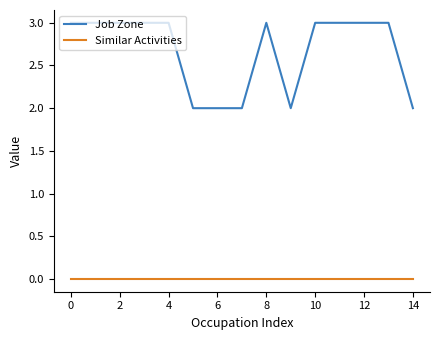

Reading left to right, extract all data points from this chart.

Job Zone: 3	3	3	3	3	2	2	2	3	2	3	3	3	3	2
Similar Activities: 0	0	0	0	0	0	0	0	0	0	0	0	0	0	0